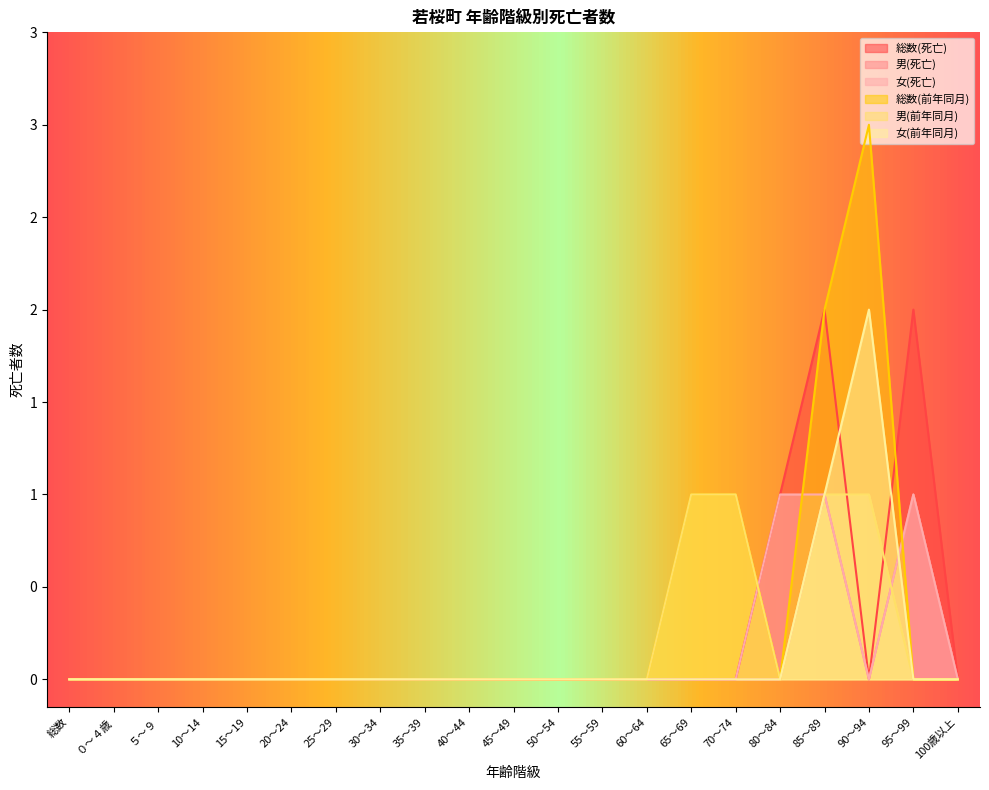

Which category has the lowest value across all series?

総数